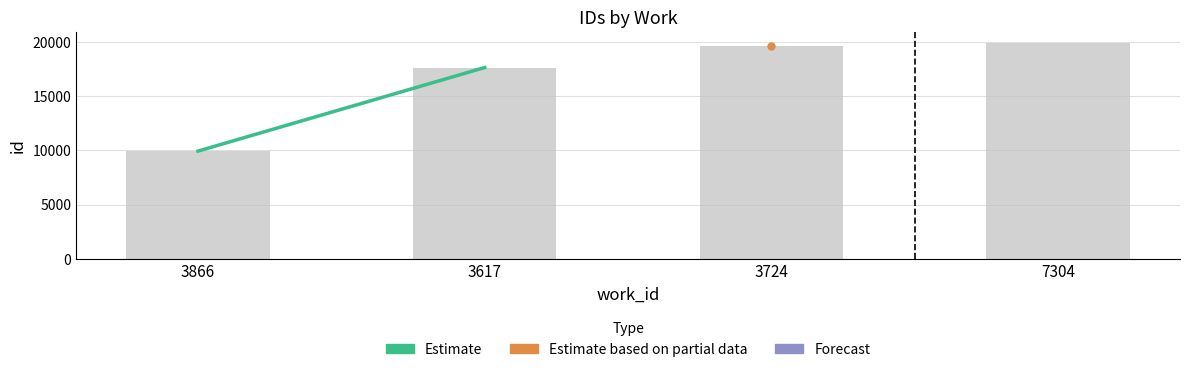

List the labels in order of value, smallest first.

3866, 3617, 3724, 7304